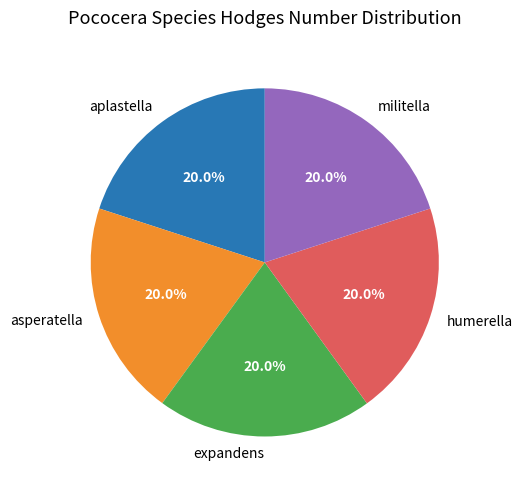

How many slices are in this pie chart?

5